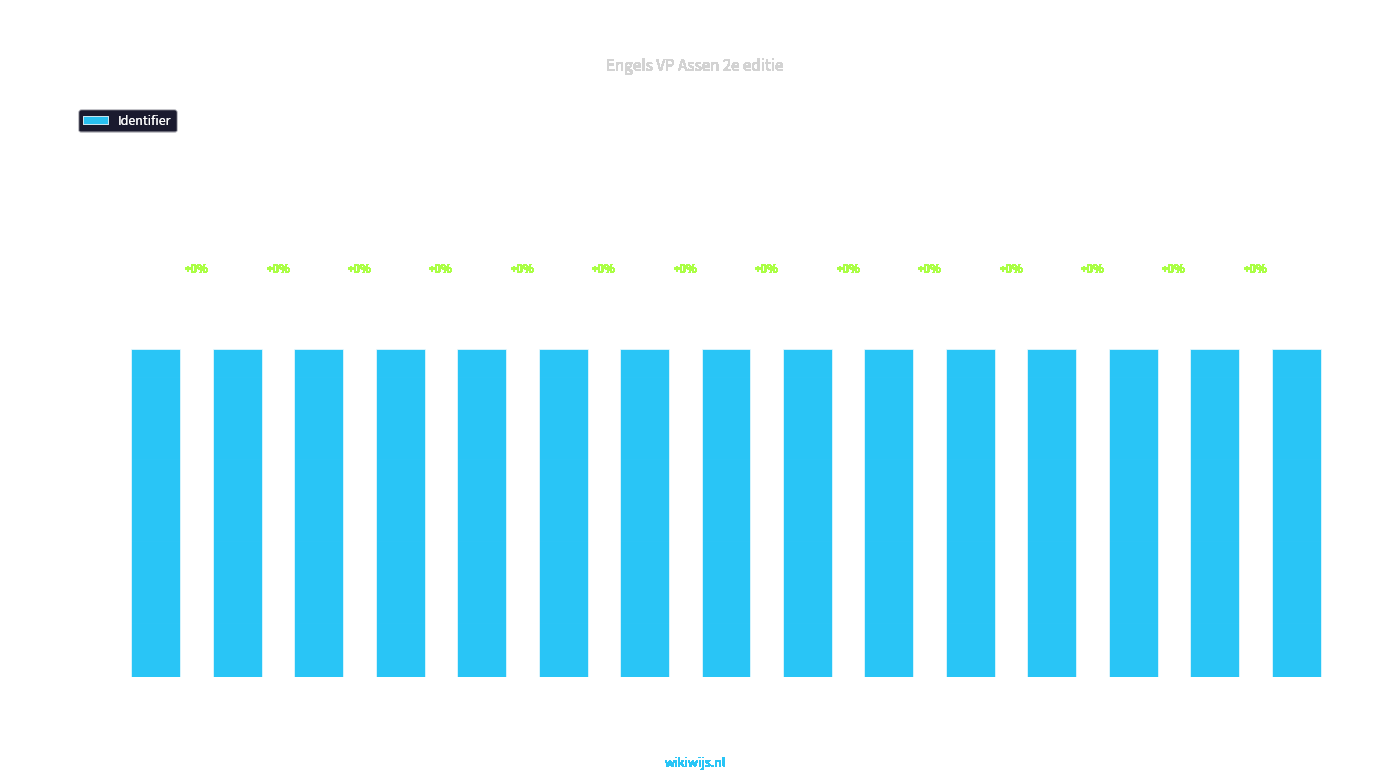

What is the label of the 10th bar from the right?

Unit 2